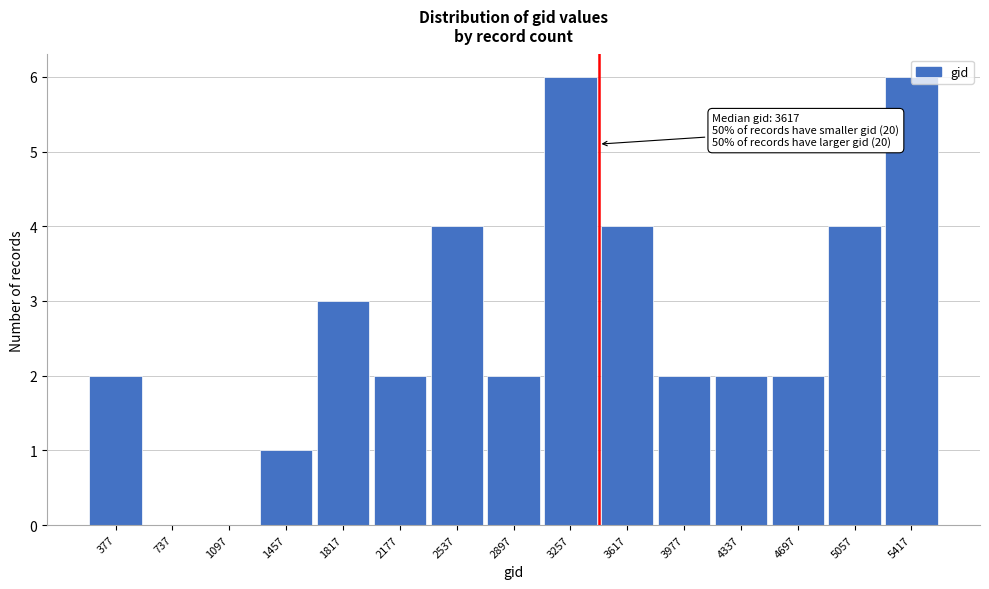

What is the sum of the values at 5057 and 1097?

4